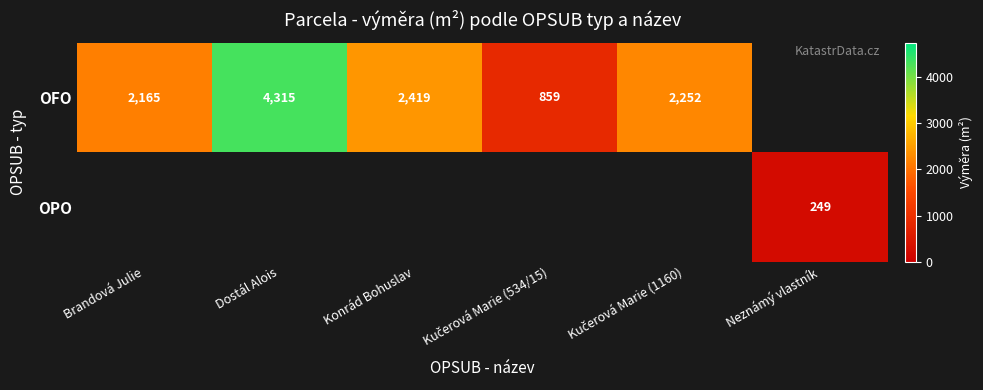

Between Neznámý vlastník and Kučerová Marie (534/15), which is larger?

Kučerová Marie (534/15)